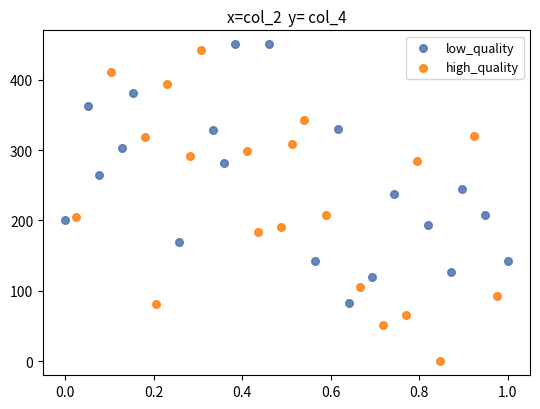

Which series contains the lowest Y value?

high_quality